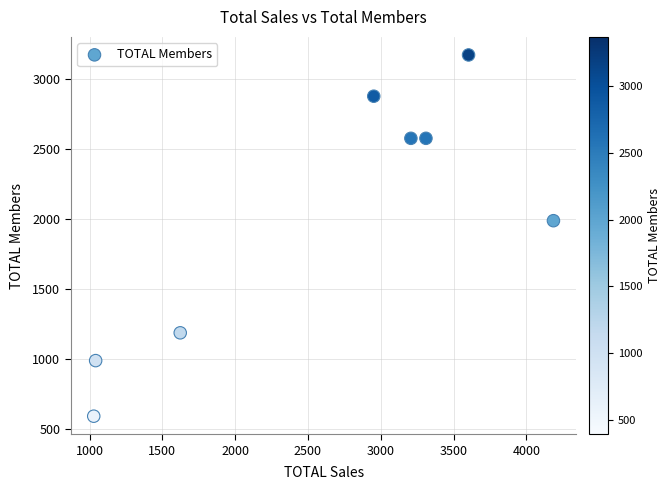

What is the range of Y values (max minus min)?

2574